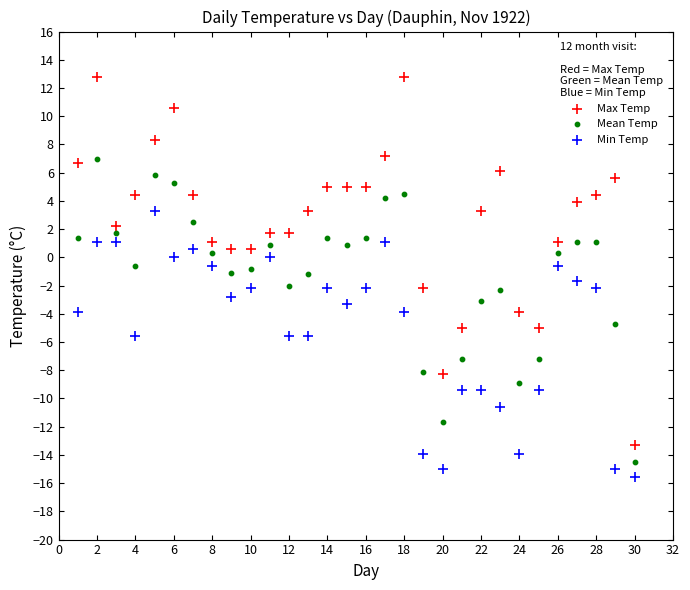

Which series has the largest Y range (max minus min)?

Max Temp